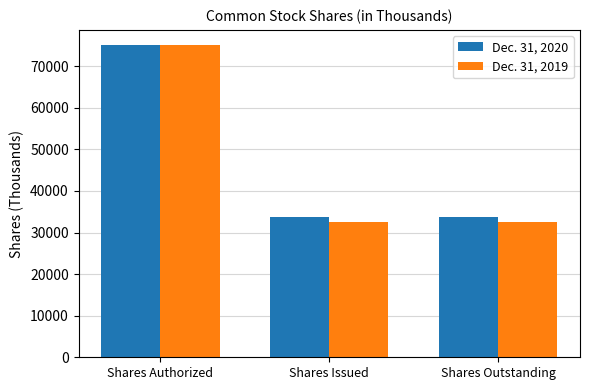

Count the Dec. 31, 2019 values in the range 32585 to 75000.

3